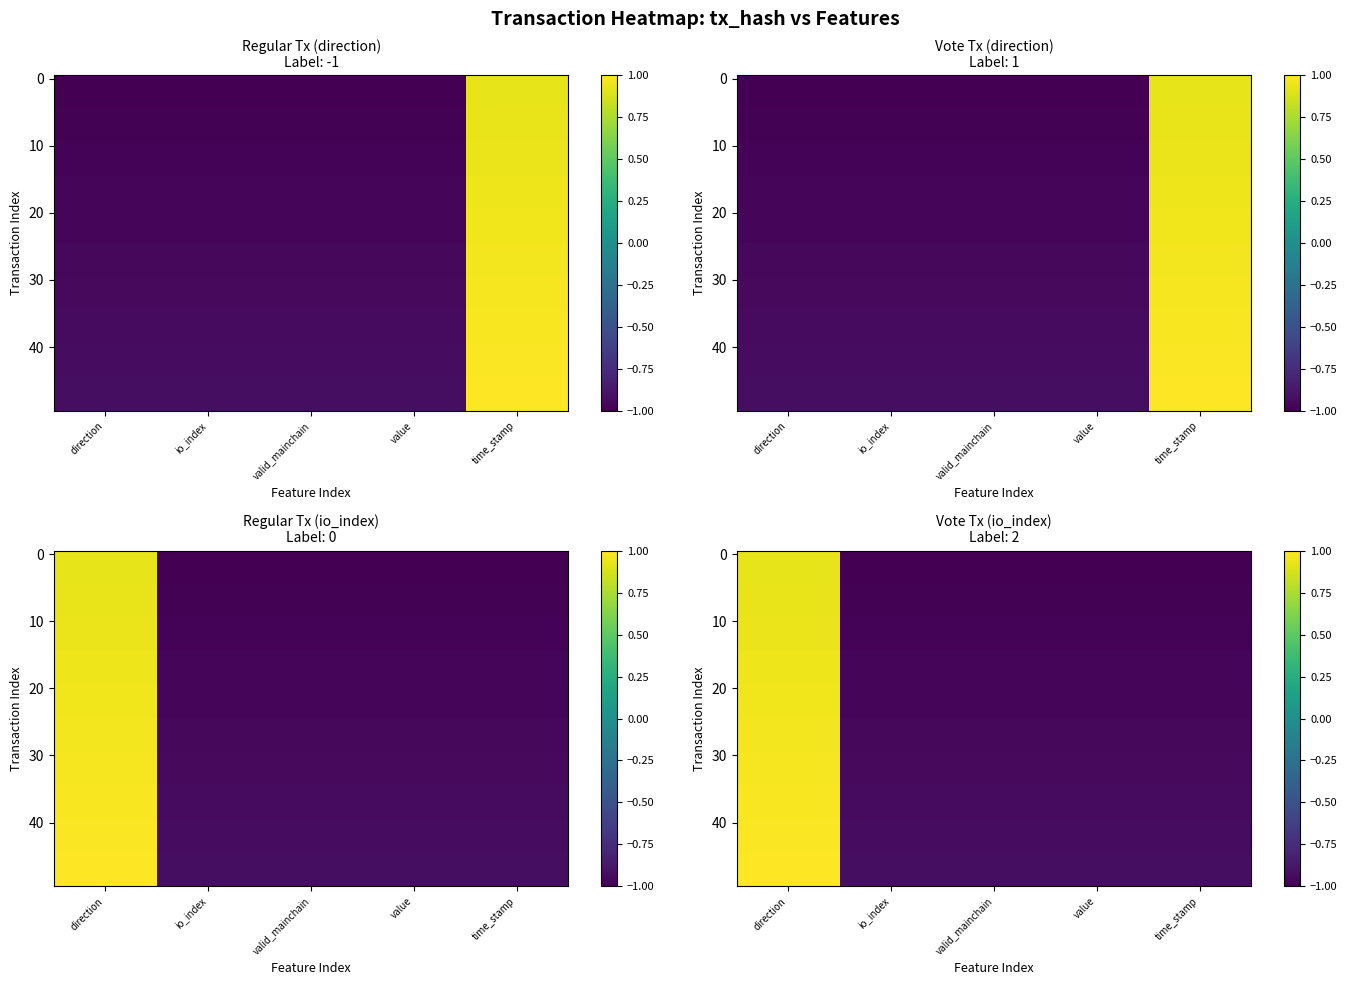

Where is be400d6e0c979f9810460aa6b080c2205b15db4 nearest to the value 0?

time_stamp